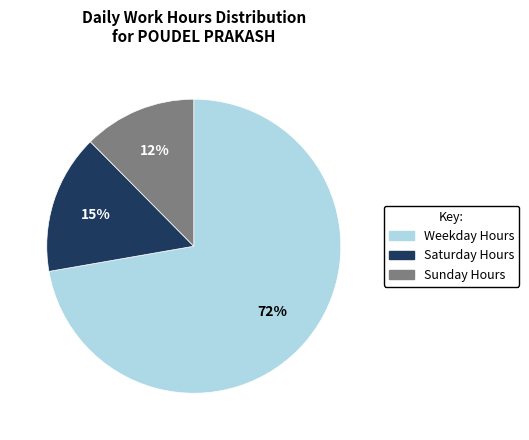

Is there a majority slice in this chart?

Yes